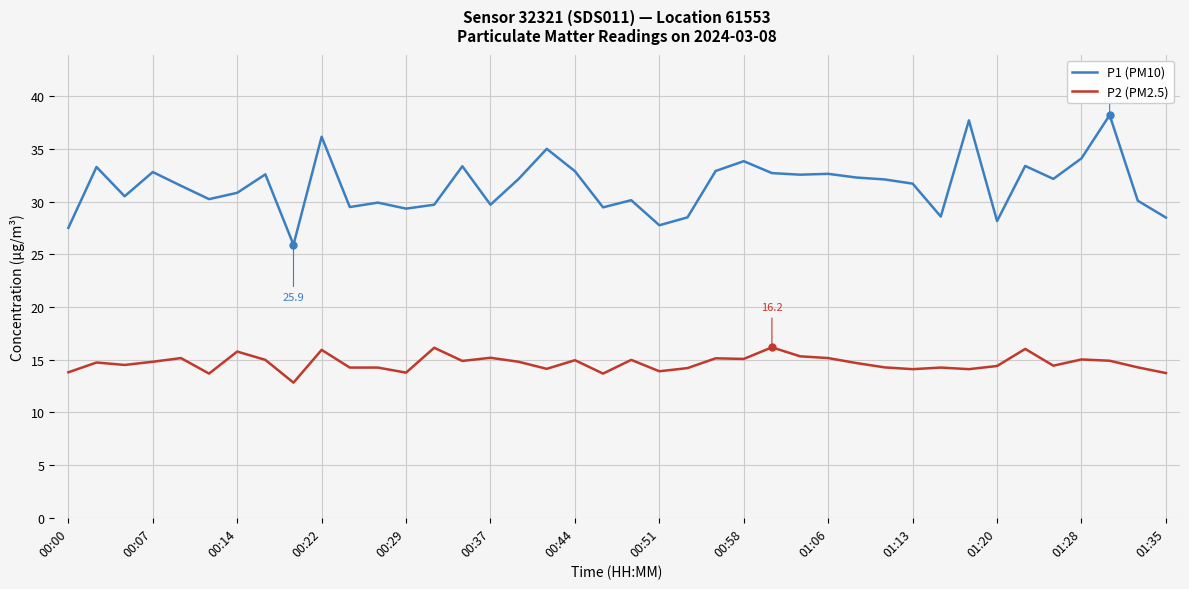

True or false: P2 (PM2.5) and P1 (PM10) intersect in this chart.

False